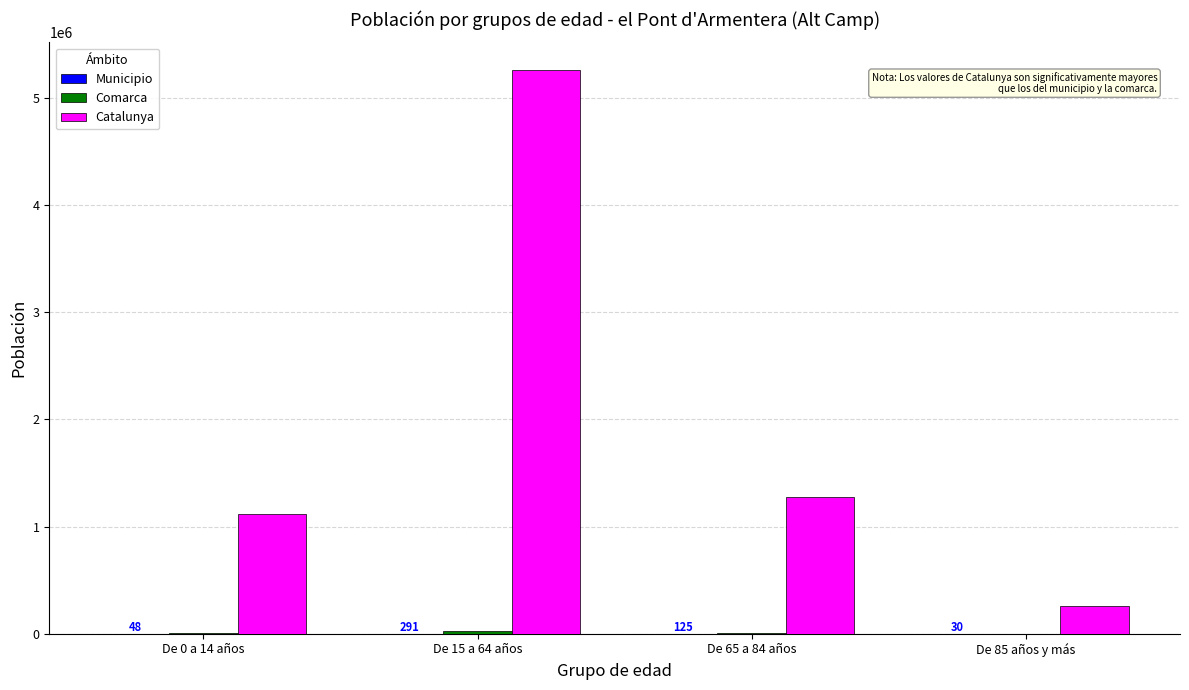

How many categories are shown in the chart?

4